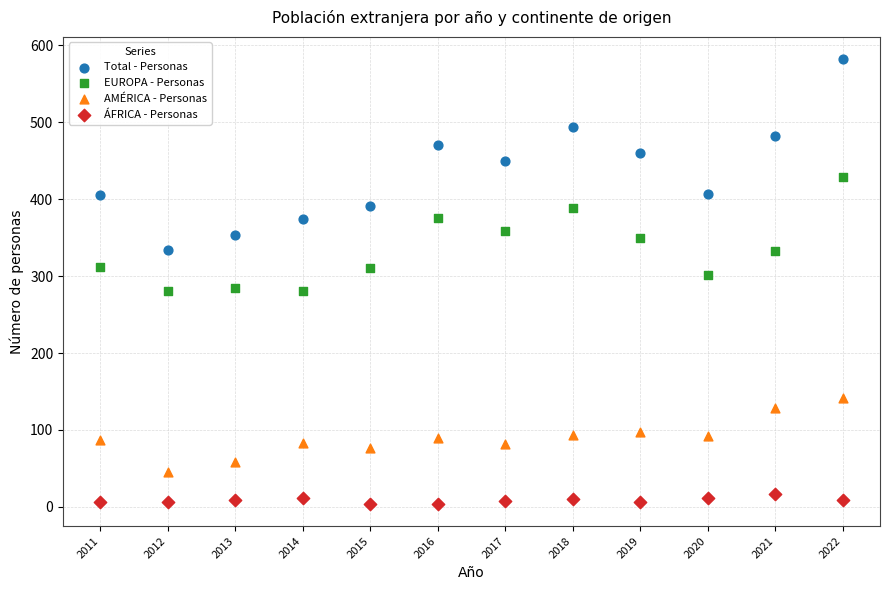

Which series contains the highest Y value?

Total - Personas